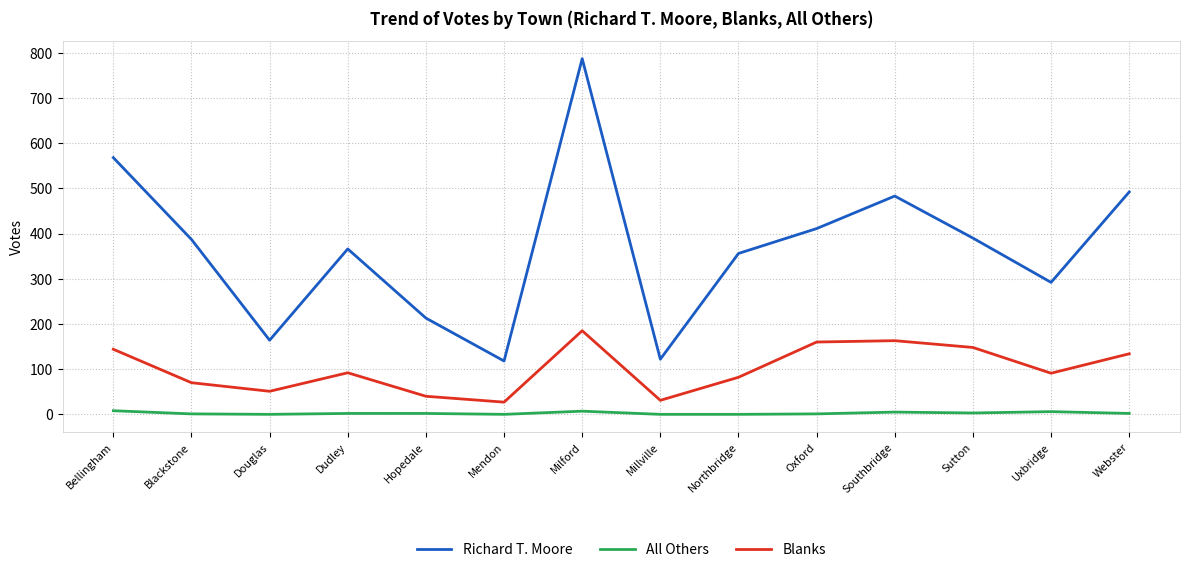

At Blackstone, list the series in order from smallest to largest.

All Others, Blanks, Richard T. Moore